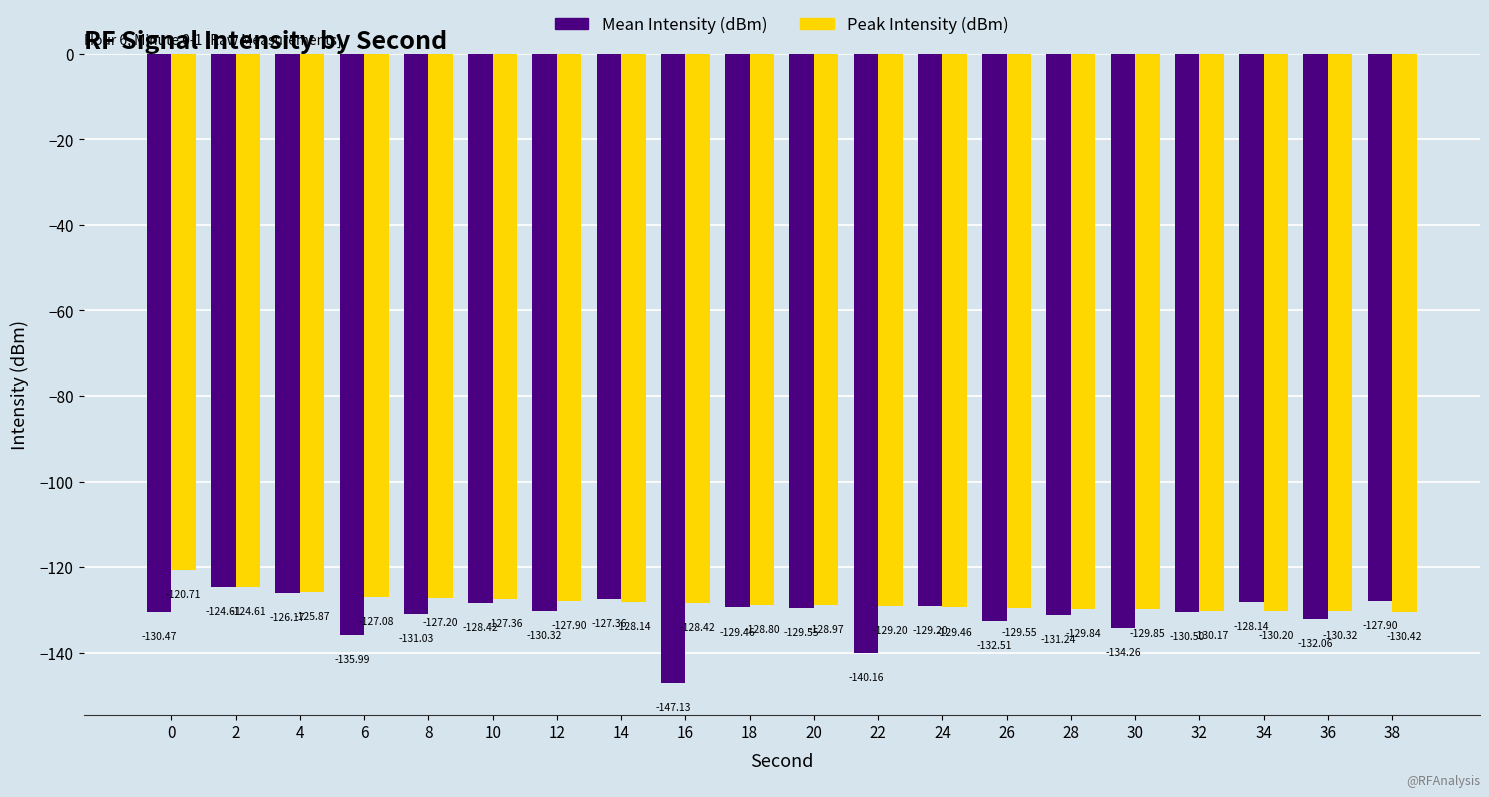

How many bars are there in total?

40